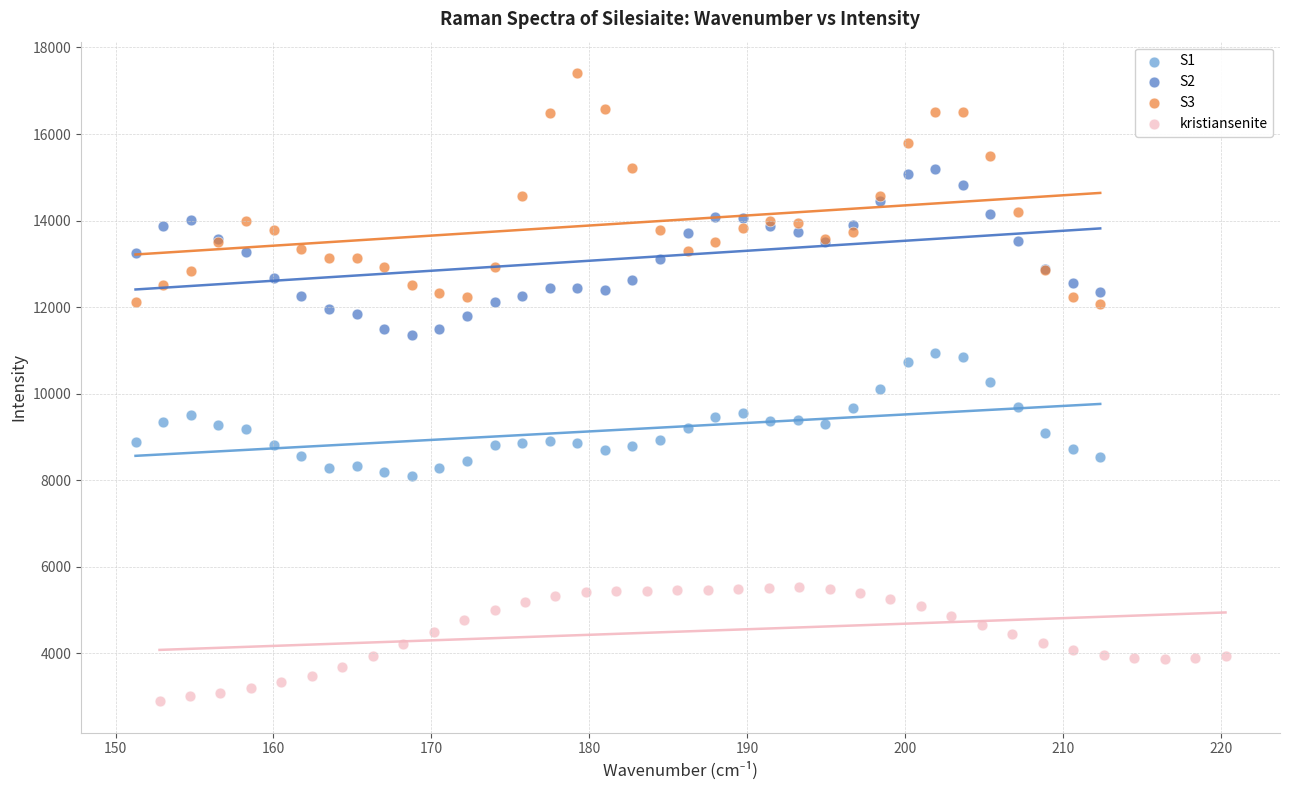

Which series has the largest Y range (max minus min)?

S3